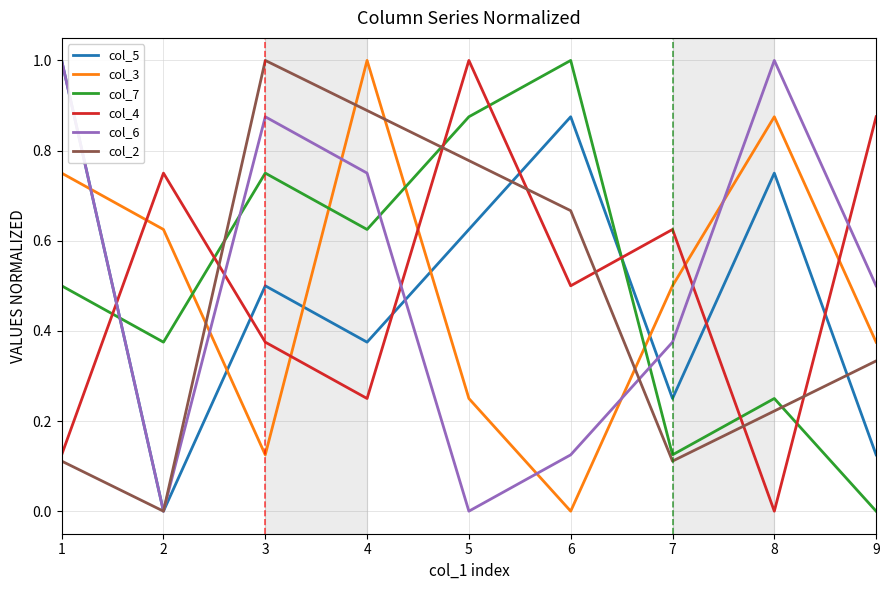

Is the value of col_7 at 1 greater than the value of col_6 at 4?

No